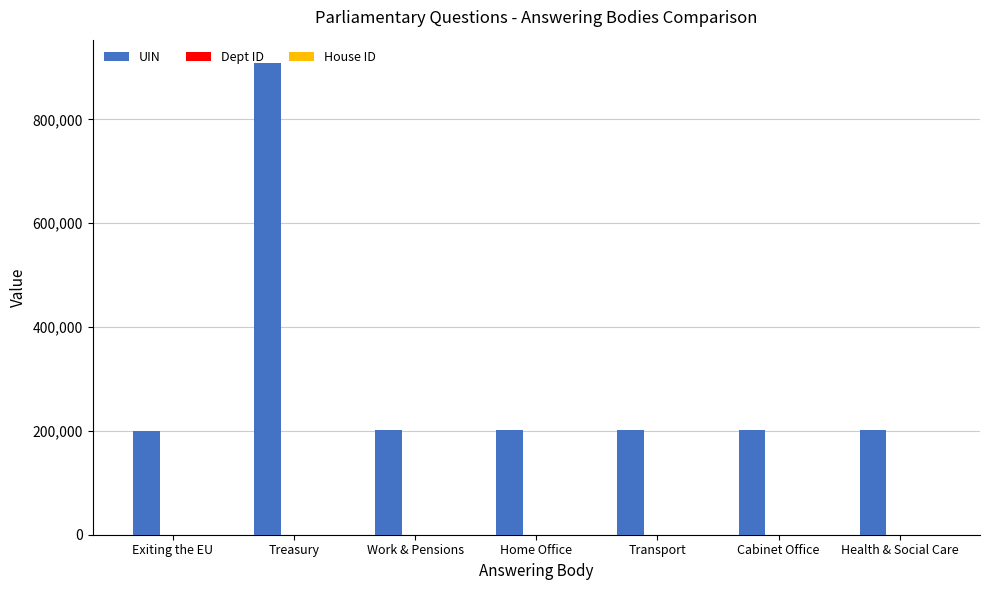

The UIN series shows 327825 at Transport. True or false?

False